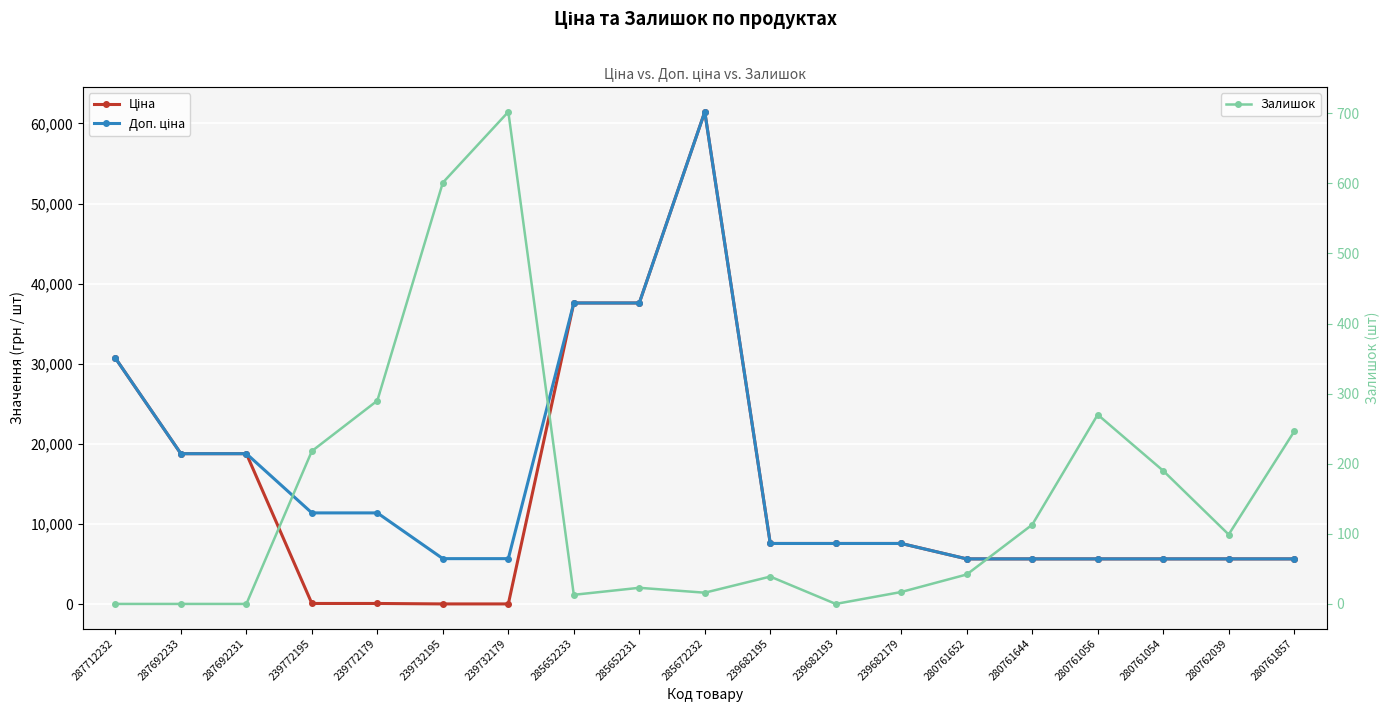

The value of Ціна at 280761644 is 5673.8. True or false?

True